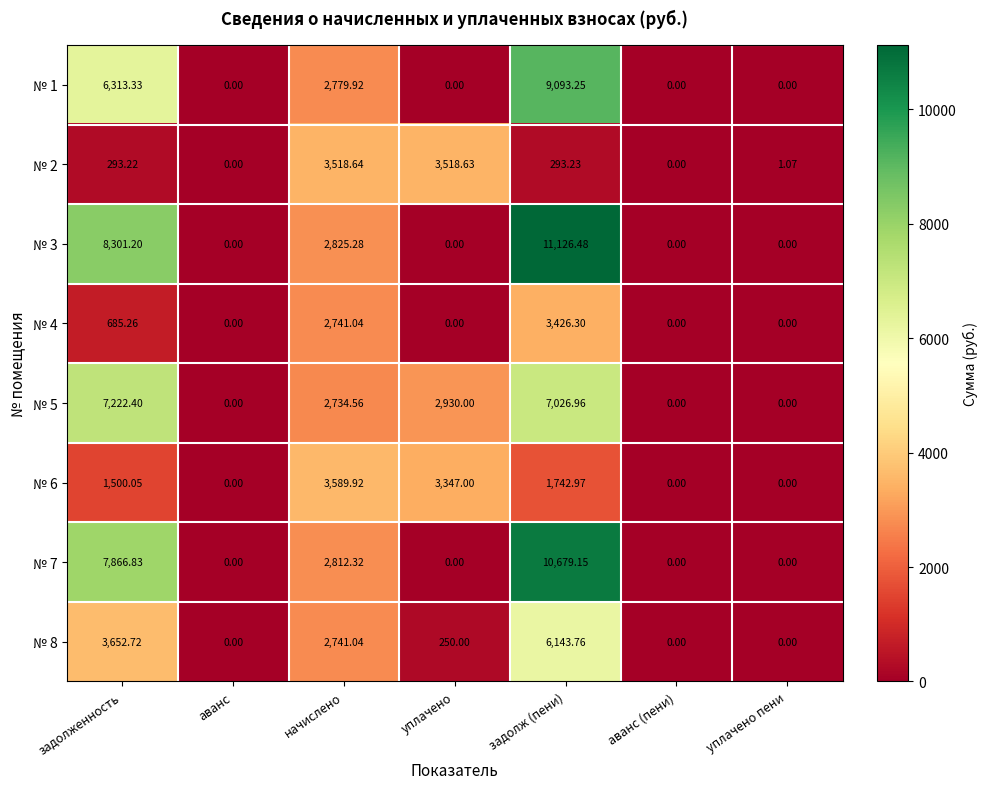

How many categories are shown in the chart?

7